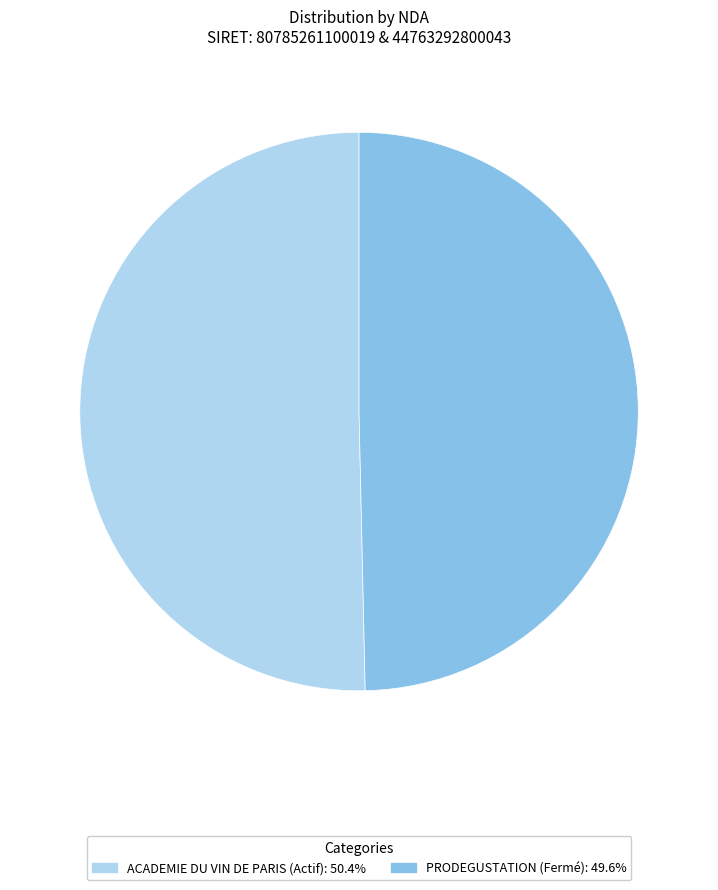

Is there a majority slice in this chart?

Yes